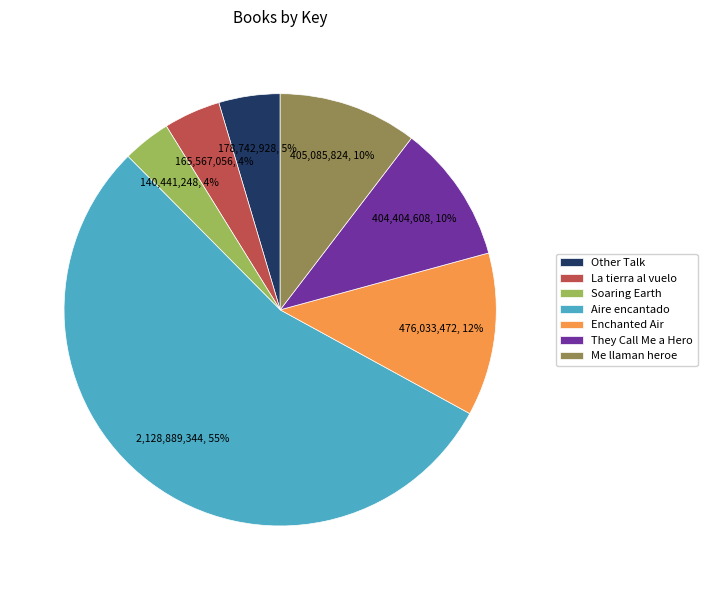

To the nearest percent, what percentage of the pie is Enchanted Air?

12%